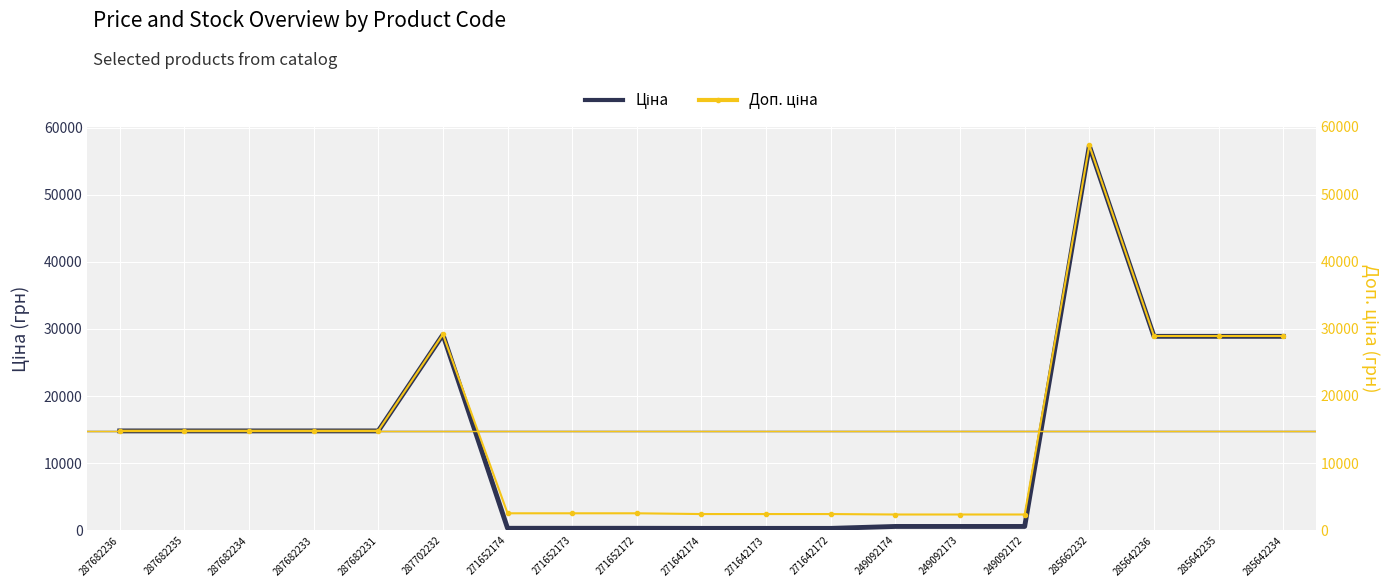

At which category does the chart reach its peak across all series?

285662232